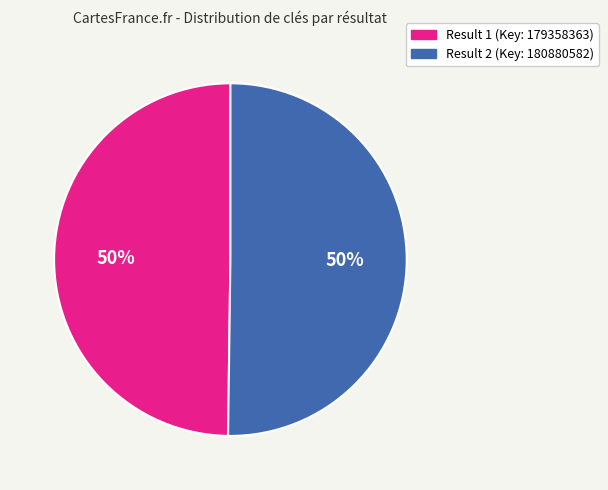

To the nearest percent, what is the average slice percentage?

50%